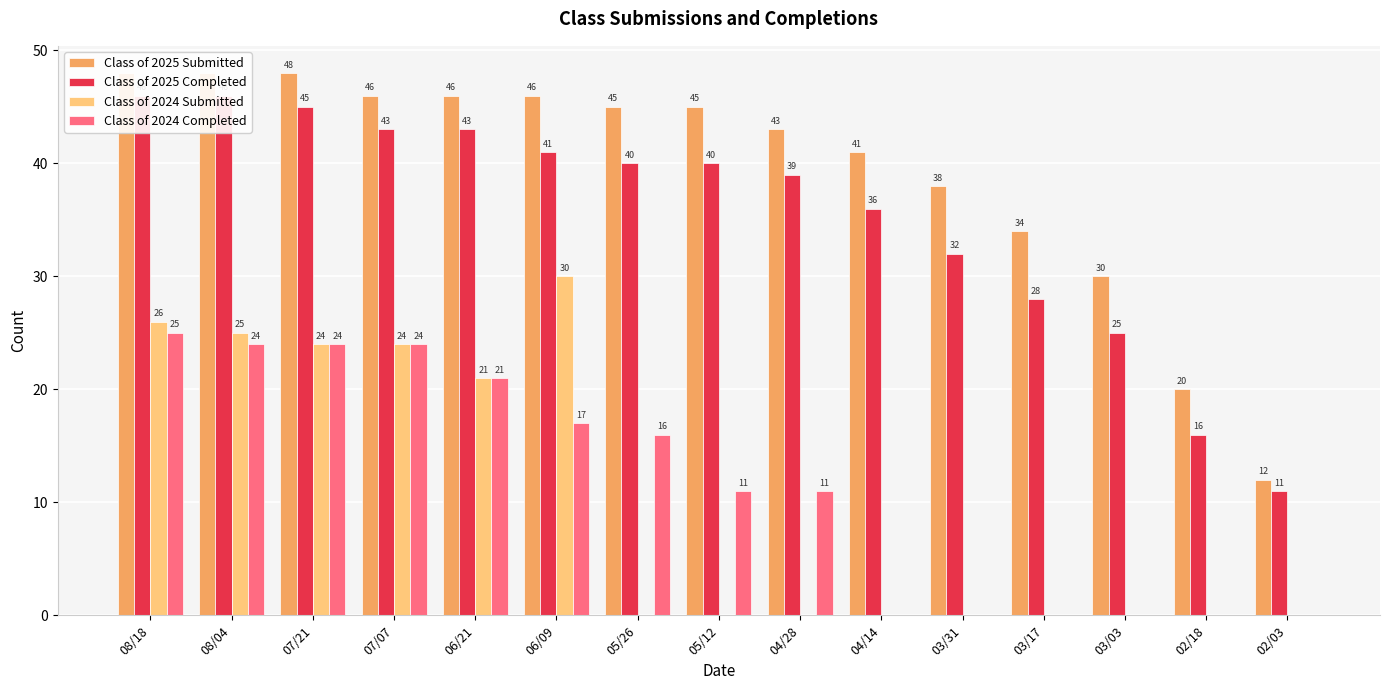

True or false: Class of 2025 Submitted has a value of 10 at 02/18.

False